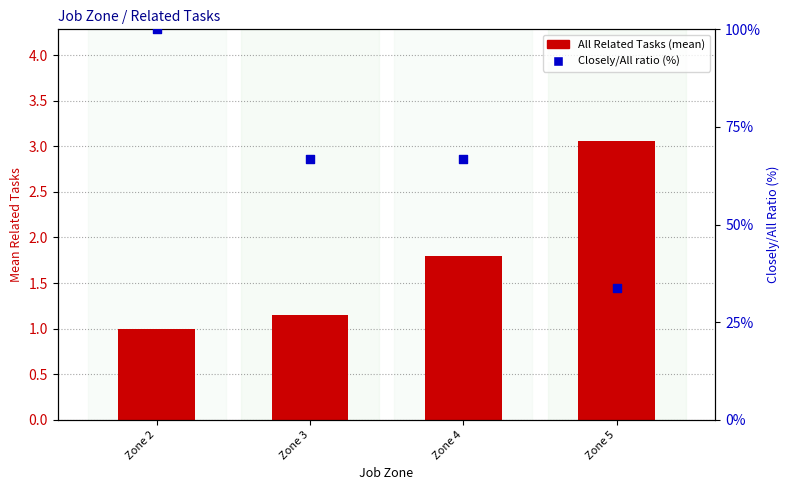

Is the value of All Related Tasks (mean) at Zone 2 greater than the value of Closely/All ratio (%) at Zone 2?

No